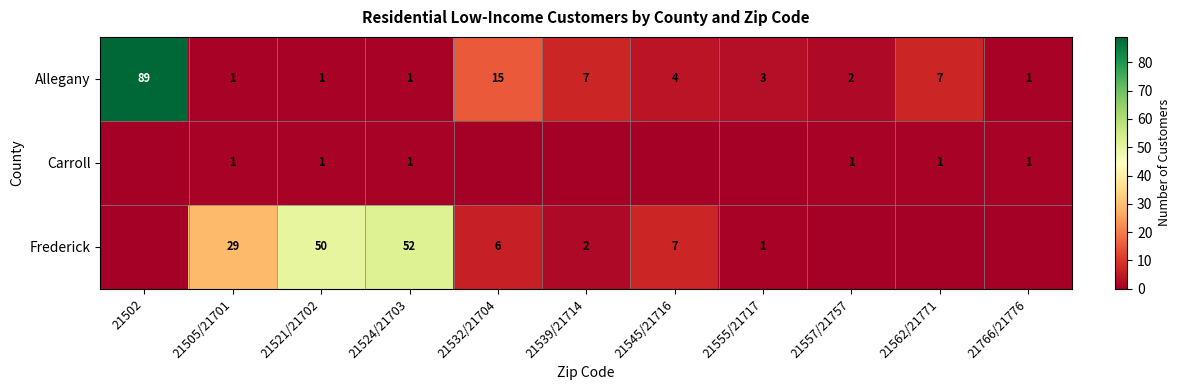

Which category has the highest value in the Allegany series?

21502